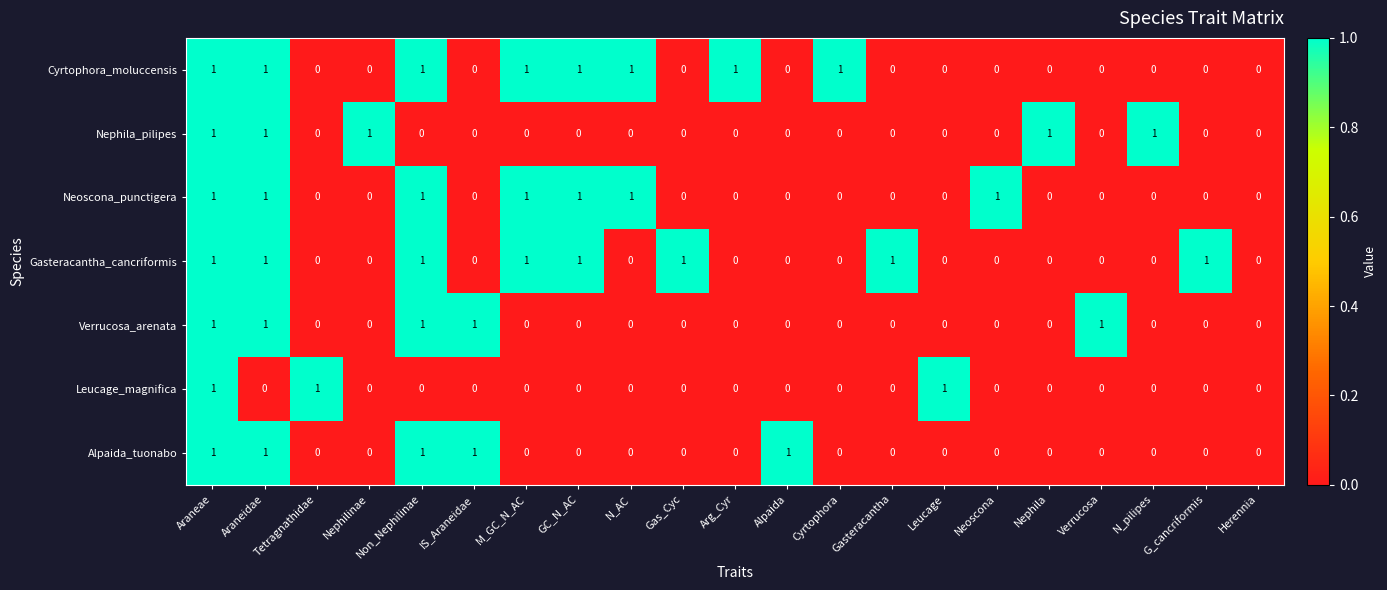

How many Neoscona_punctigera values are between 0 and 1?

21